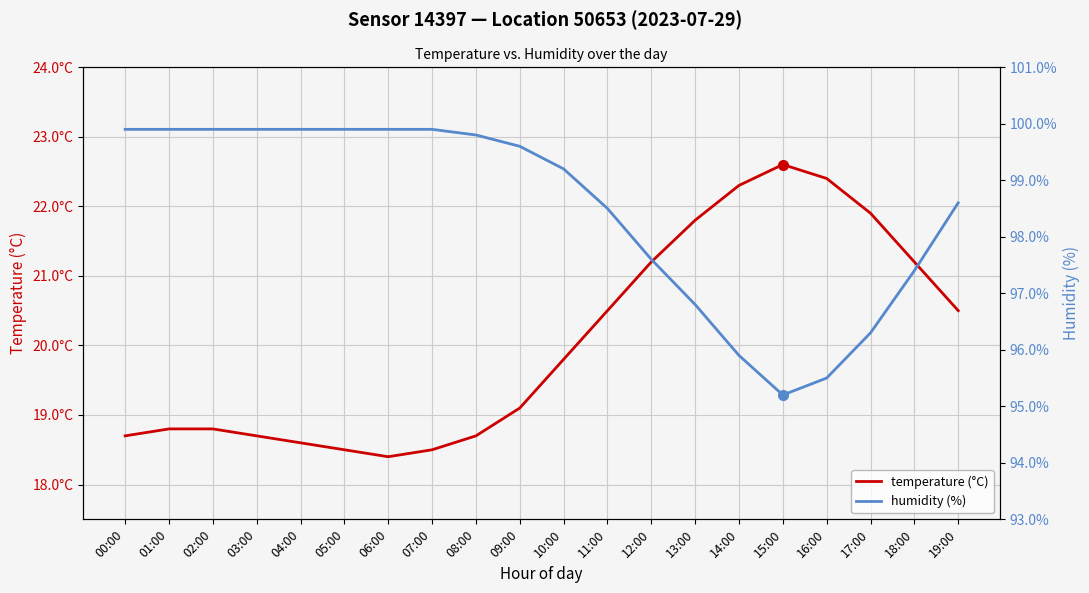

Is it true that humidity (%) equals 99.9 at 04:00?

True